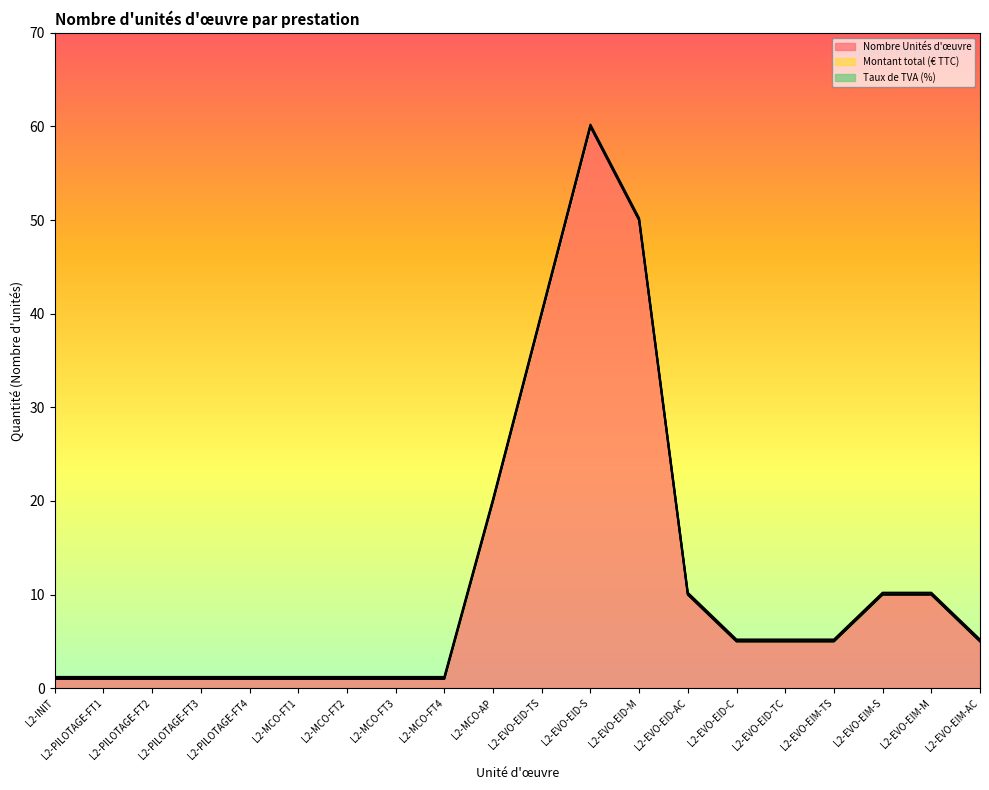

What is the label of the 12th point from the right?

L2-MCO-FT4